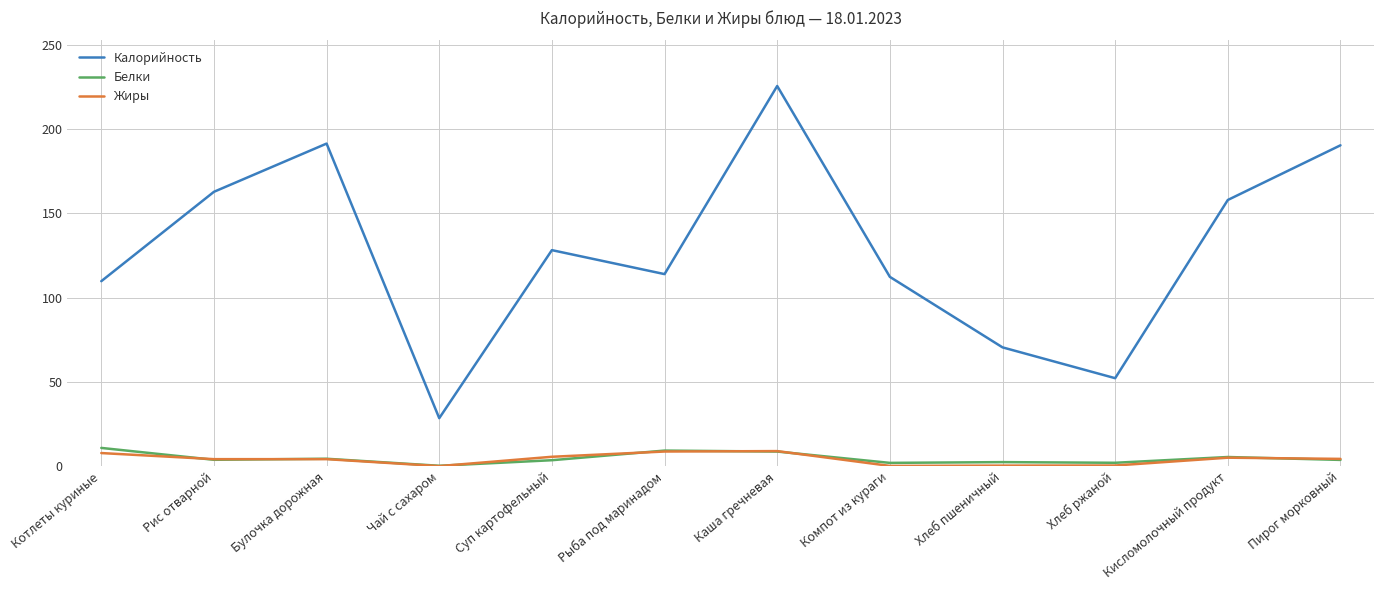

Which series has the largest total across all categories?

Калорийность